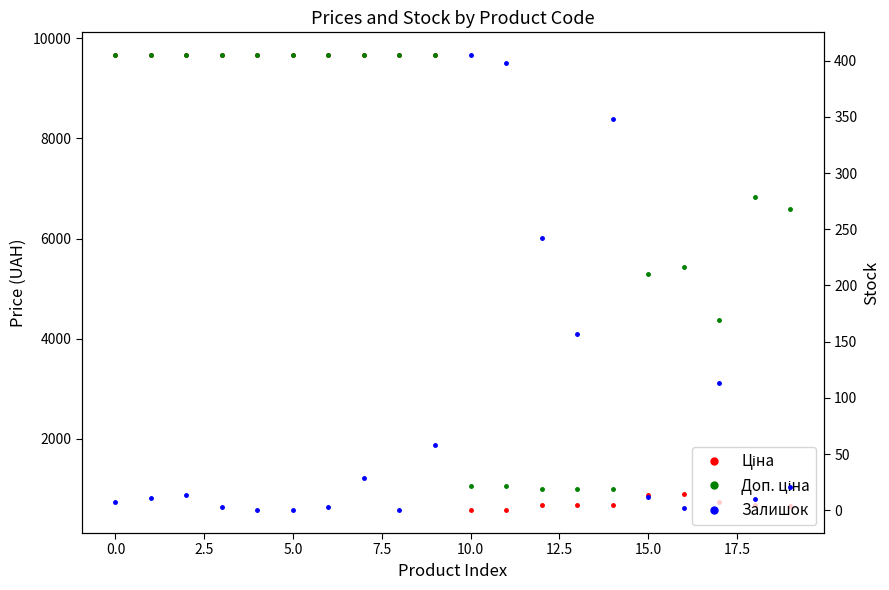

What is the label of the 16th point from the left?

15